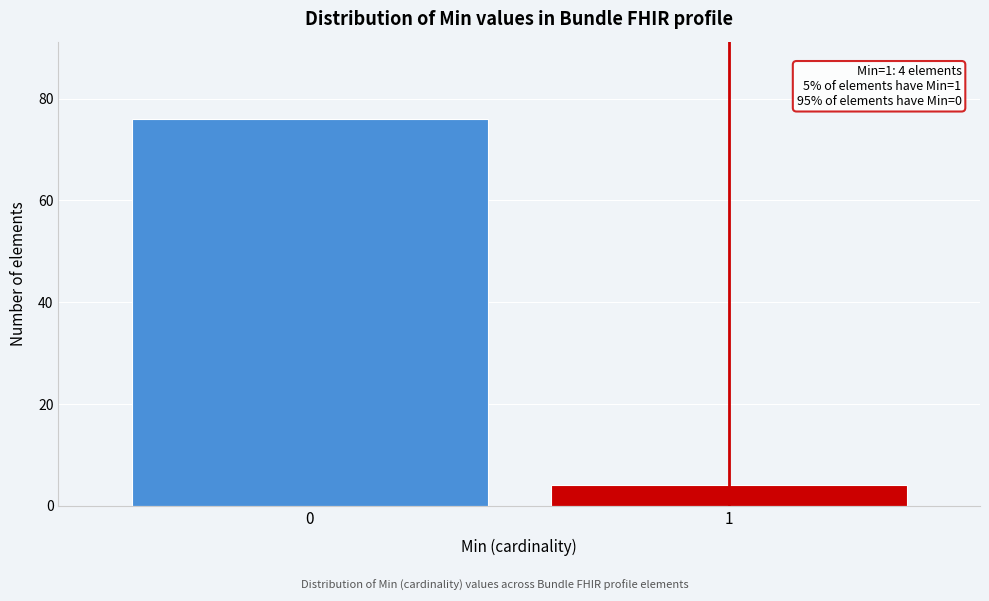

Reading right to left, what are all the values shown in this chart?

4	76